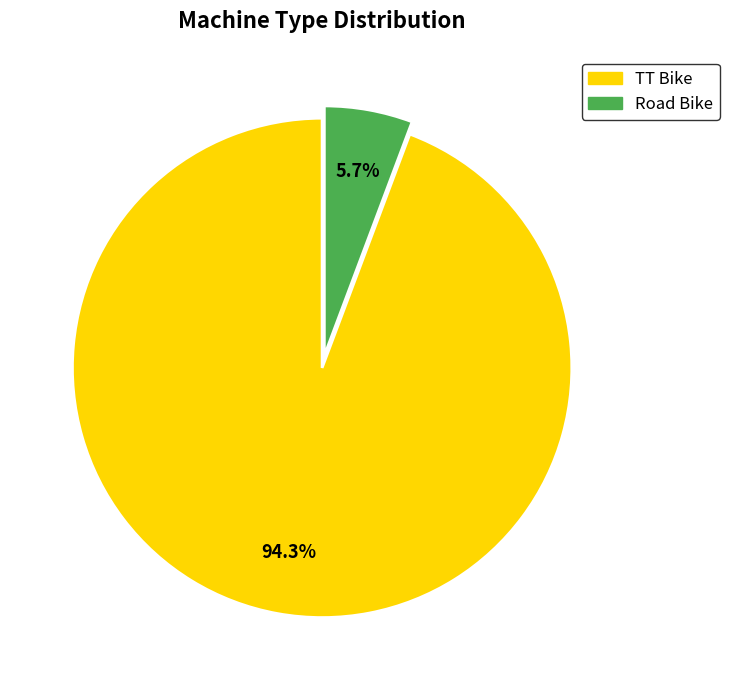

What percentage do Road Bike and TT Bike together represent?

100.0%